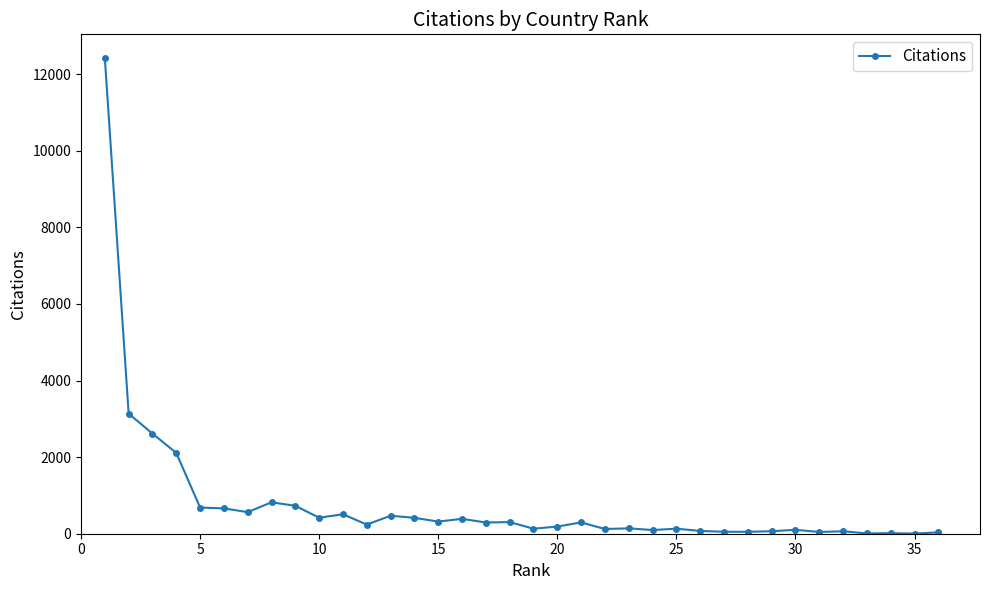

How many lines are shown in the chart?

1